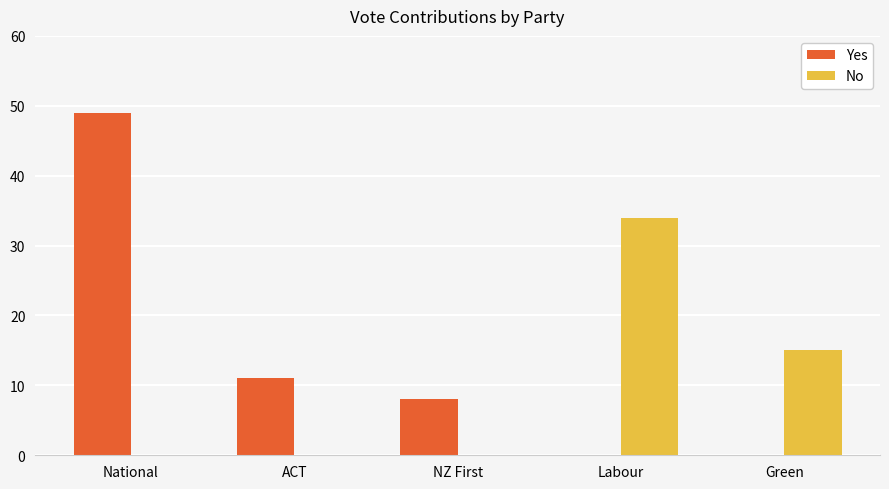

What is the sum of all No values?

49